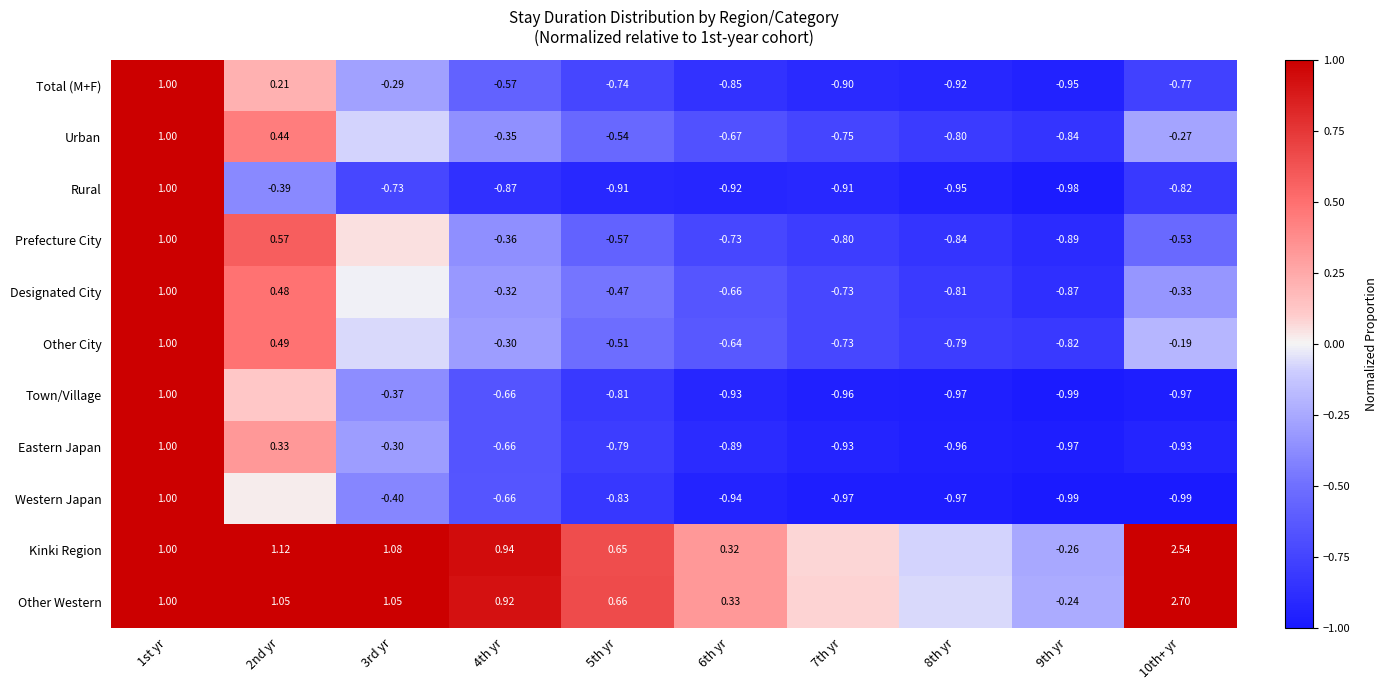

What is the difference between the highest and lowest values at 10th+ yr?

3.7